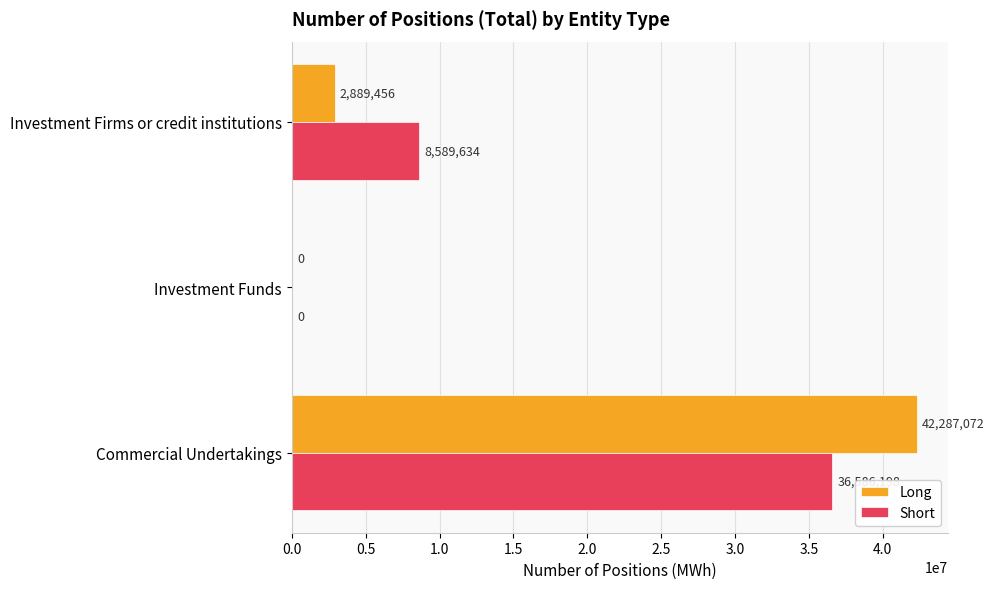

Is it true that Short equals 16769642 at Commercial Undertakings?

False